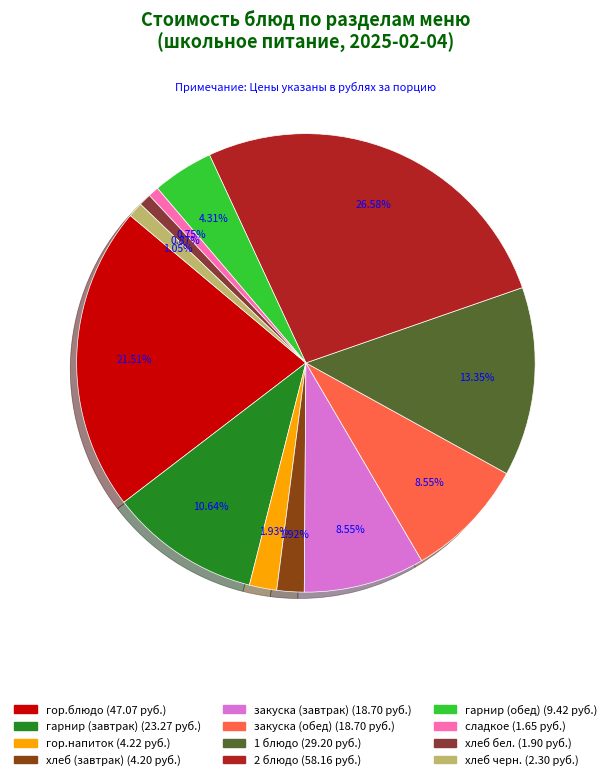

How many segments does this pie chart have?

12